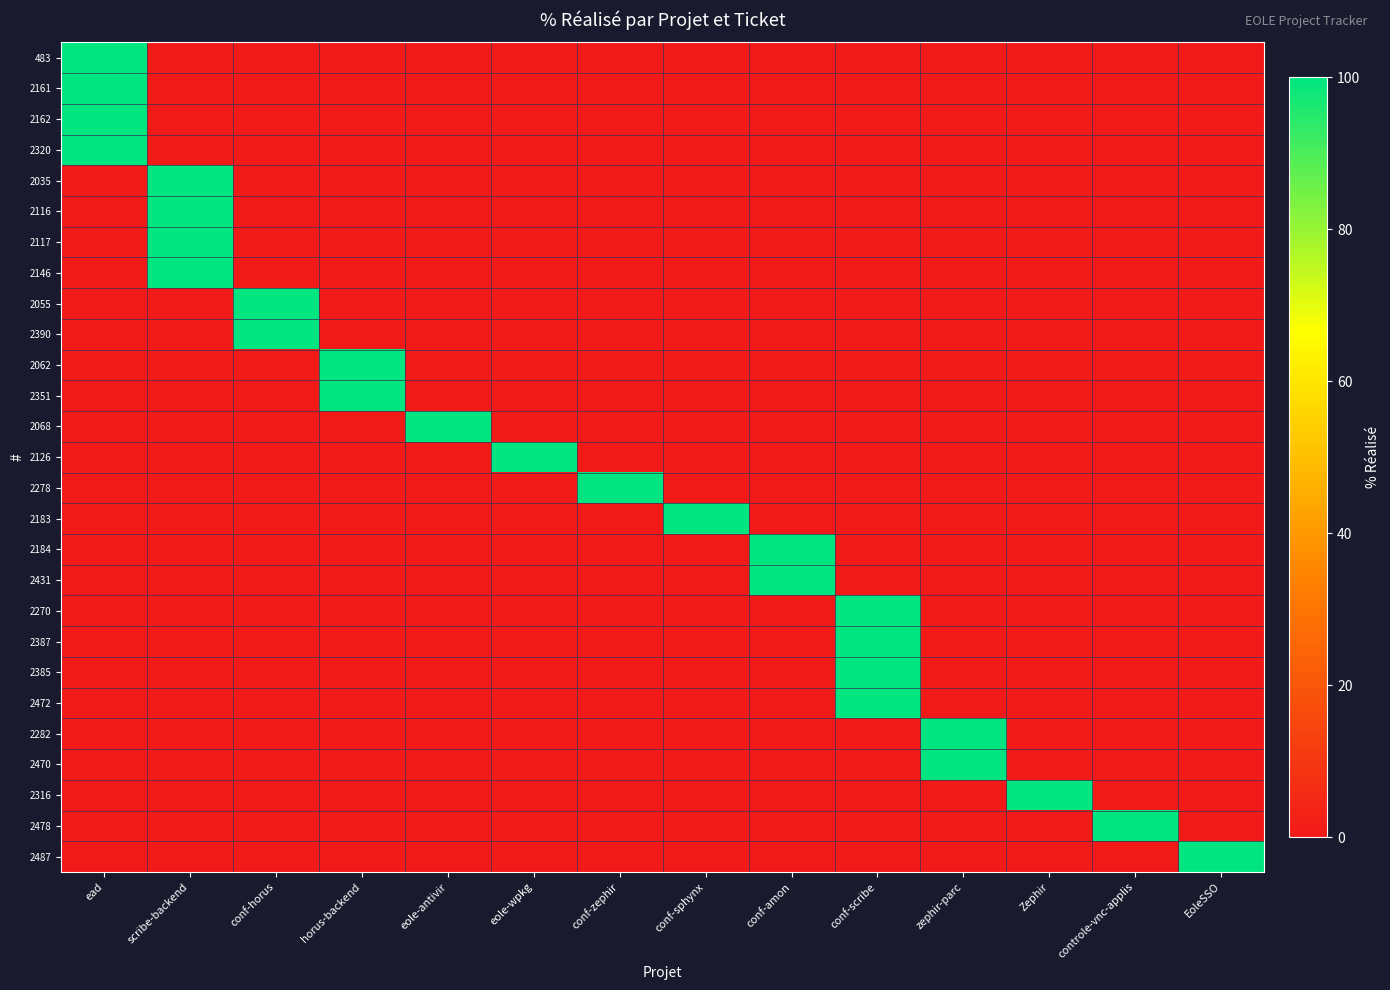

Reading right to left, extract all data points from this chart.

483: EoleSSO=0	controle-vnc-applis=0	Zephir=0	zephir-parc=0	conf-scribe=0	conf-amon=0	conf-sphynx=0	conf-zephir=0	eole-wpkg=0	eole-antivir=0	horus-backend=0	conf-horus=0	scribe-backend=0	ead=100
2161: EoleSSO=0	controle-vnc-applis=0	Zephir=0	zephir-parc=0	conf-scribe=0	conf-amon=0	conf-sphynx=0	conf-zephir=0	eole-wpkg=0	eole-antivir=0	horus-backend=0	conf-horus=0	scribe-backend=0	ead=100
2162: EoleSSO=0	controle-vnc-applis=0	Zephir=0	zephir-parc=0	conf-scribe=0	conf-amon=0	conf-sphynx=0	conf-zephir=0	eole-wpkg=0	eole-antivir=0	horus-backend=0	conf-horus=0	scribe-backend=0	ead=100
2320: EoleSSO=0	controle-vnc-applis=0	Zephir=0	zephir-parc=0	conf-scribe=0	conf-amon=0	conf-sphynx=0	conf-zephir=0	eole-wpkg=0	eole-antivir=0	horus-backend=0	conf-horus=0	scribe-backend=0	ead=100
2035: EoleSSO=0	controle-vnc-applis=0	Zephir=0	zephir-parc=0	conf-scribe=0	conf-amon=0	conf-sphynx=0	conf-zephir=0	eole-wpkg=0	eole-antivir=0	horus-backend=0	conf-horus=0	scribe-backend=100	ead=0
2116: EoleSSO=0	controle-vnc-applis=0	Zephir=0	zephir-parc=0	conf-scribe=0	conf-amon=0	conf-sphynx=0	conf-zephir=0	eole-wpkg=0	eole-antivir=0	horus-backend=0	conf-horus=0	scribe-backend=100	ead=0
2117: EoleSSO=0	controle-vnc-applis=0	Zephir=0	zephir-parc=0	conf-scribe=0	conf-amon=0	conf-sphynx=0	conf-zephir=0	eole-wpkg=0	eole-antivir=0	horus-backend=0	conf-horus=0	scribe-backend=100	ead=0
2146: EoleSSO=0	controle-vnc-applis=0	Zephir=0	zephir-parc=0	conf-scribe=0	conf-amon=0	conf-sphynx=0	conf-zephir=0	eole-wpkg=0	eole-antivir=0	horus-backend=0	conf-horus=0	scribe-backend=100	ead=0
2055: EoleSSO=0	controle-vnc-applis=0	Zephir=0	zephir-parc=0	conf-scribe=0	conf-amon=0	conf-sphynx=0	conf-zephir=0	eole-wpkg=0	eole-antivir=0	horus-backend=0	conf-horus=100	scribe-backend=0	ead=0
2390: EoleSSO=0	controle-vnc-applis=0	Zephir=0	zephir-parc=0	conf-scribe=0	conf-amon=0	conf-sphynx=0	conf-zephir=0	eole-wpkg=0	eole-antivir=0	horus-backend=0	conf-horus=100	scribe-backend=0	ead=0
2062: EoleSSO=0	controle-vnc-applis=0	Zephir=0	zephir-parc=0	conf-scribe=0	conf-amon=0	conf-sphynx=0	conf-zephir=0	eole-wpkg=0	eole-antivir=0	horus-backend=100	conf-horus=0	scribe-backend=0	ead=0
2351: EoleSSO=0	controle-vnc-applis=0	Zephir=0	zephir-parc=0	conf-scribe=0	conf-amon=0	conf-sphynx=0	conf-zephir=0	eole-wpkg=0	eole-antivir=0	horus-backend=100	conf-horus=0	scribe-backend=0	ead=0
2068: EoleSSO=0	controle-vnc-applis=0	Zephir=0	zephir-parc=0	conf-scribe=0	conf-amon=0	conf-sphynx=0	conf-zephir=0	eole-wpkg=0	eole-antivir=100	horus-backend=0	conf-horus=0	scribe-backend=0	ead=0
2126: EoleSSO=0	controle-vnc-applis=0	Zephir=0	zephir-parc=0	conf-scribe=0	conf-amon=0	conf-sphynx=0	conf-zephir=0	eole-wpkg=100	eole-antivir=0	horus-backend=0	conf-horus=0	scribe-backend=0	ead=0
2278: EoleSSO=0	controle-vnc-applis=0	Zephir=0	zephir-parc=0	conf-scribe=0	conf-amon=0	conf-sphynx=0	conf-zephir=100	eole-wpkg=0	eole-antivir=0	horus-backend=0	conf-horus=0	scribe-backend=0	ead=0
2183: EoleSSO=0	controle-vnc-applis=0	Zephir=0	zephir-parc=0	conf-scribe=0	conf-amon=0	conf-sphynx=100	conf-zephir=0	eole-wpkg=0	eole-antivir=0	horus-backend=0	conf-horus=0	scribe-backend=0	ead=0
2184: EoleSSO=0	controle-vnc-applis=0	Zephir=0	zephir-parc=0	conf-scribe=0	conf-amon=100	conf-sphynx=0	conf-zephir=0	eole-wpkg=0	eole-antivir=0	horus-backend=0	conf-horus=0	scribe-backend=0	ead=0
2431: EoleSSO=0	controle-vnc-applis=0	Zephir=0	zephir-parc=0	conf-scribe=0	conf-amon=100	conf-sphynx=0	conf-zephir=0	eole-wpkg=0	eole-antivir=0	horus-backend=0	conf-horus=0	scribe-backend=0	ead=0
2270: EoleSSO=0	controle-vnc-applis=0	Zephir=0	zephir-parc=0	conf-scribe=100	conf-amon=0	conf-sphynx=0	conf-zephir=0	eole-wpkg=0	eole-antivir=0	horus-backend=0	conf-horus=0	scribe-backend=0	ead=0
2387: EoleSSO=0	controle-vnc-applis=0	Zephir=0	zephir-parc=0	conf-scribe=100	conf-amon=0	conf-sphynx=0	conf-zephir=0	eole-wpkg=0	eole-antivir=0	horus-backend=0	conf-horus=0	scribe-backend=0	ead=0
2385: EoleSSO=0	controle-vnc-applis=0	Zephir=0	zephir-parc=0	conf-scribe=100	conf-amon=0	conf-sphynx=0	conf-zephir=0	eole-wpkg=0	eole-antivir=0	horus-backend=0	conf-horus=0	scribe-backend=0	ead=0
2472: EoleSSO=0	controle-vnc-applis=0	Zephir=0	zephir-parc=0	conf-scribe=100	conf-amon=0	conf-sphynx=0	conf-zephir=0	eole-wpkg=0	eole-antivir=0	horus-backend=0	conf-horus=0	scribe-backend=0	ead=0
2282: EoleSSO=0	controle-vnc-applis=0	Zephir=0	zephir-parc=100	conf-scribe=0	conf-amon=0	conf-sphynx=0	conf-zephir=0	eole-wpkg=0	eole-antivir=0	horus-backend=0	conf-horus=0	scribe-backend=0	ead=0
2470: EoleSSO=0	controle-vnc-applis=0	Zephir=0	zephir-parc=100	conf-scribe=0	conf-amon=0	conf-sphynx=0	conf-zephir=0	eole-wpkg=0	eole-antivir=0	horus-backend=0	conf-horus=0	scribe-backend=0	ead=0
2316: EoleSSO=0	controle-vnc-applis=0	Zephir=100	zephir-parc=0	conf-scribe=0	conf-amon=0	conf-sphynx=0	conf-zephir=0	eole-wpkg=0	eole-antivir=0	horus-backend=0	conf-horus=0	scribe-backend=0	ead=0
2478: EoleSSO=0	controle-vnc-applis=100	Zephir=0	zephir-parc=0	conf-scribe=0	conf-amon=0	conf-sphynx=0	conf-zephir=0	eole-wpkg=0	eole-antivir=0	horus-backend=0	conf-horus=0	scribe-backend=0	ead=0
2487: EoleSSO=100	controle-vnc-applis=0	Zephir=0	zephir-parc=0	conf-scribe=0	conf-amon=0	conf-sphynx=0	conf-zephir=0	eole-wpkg=0	eole-antivir=0	horus-backend=0	conf-horus=0	scribe-backend=0	ead=0